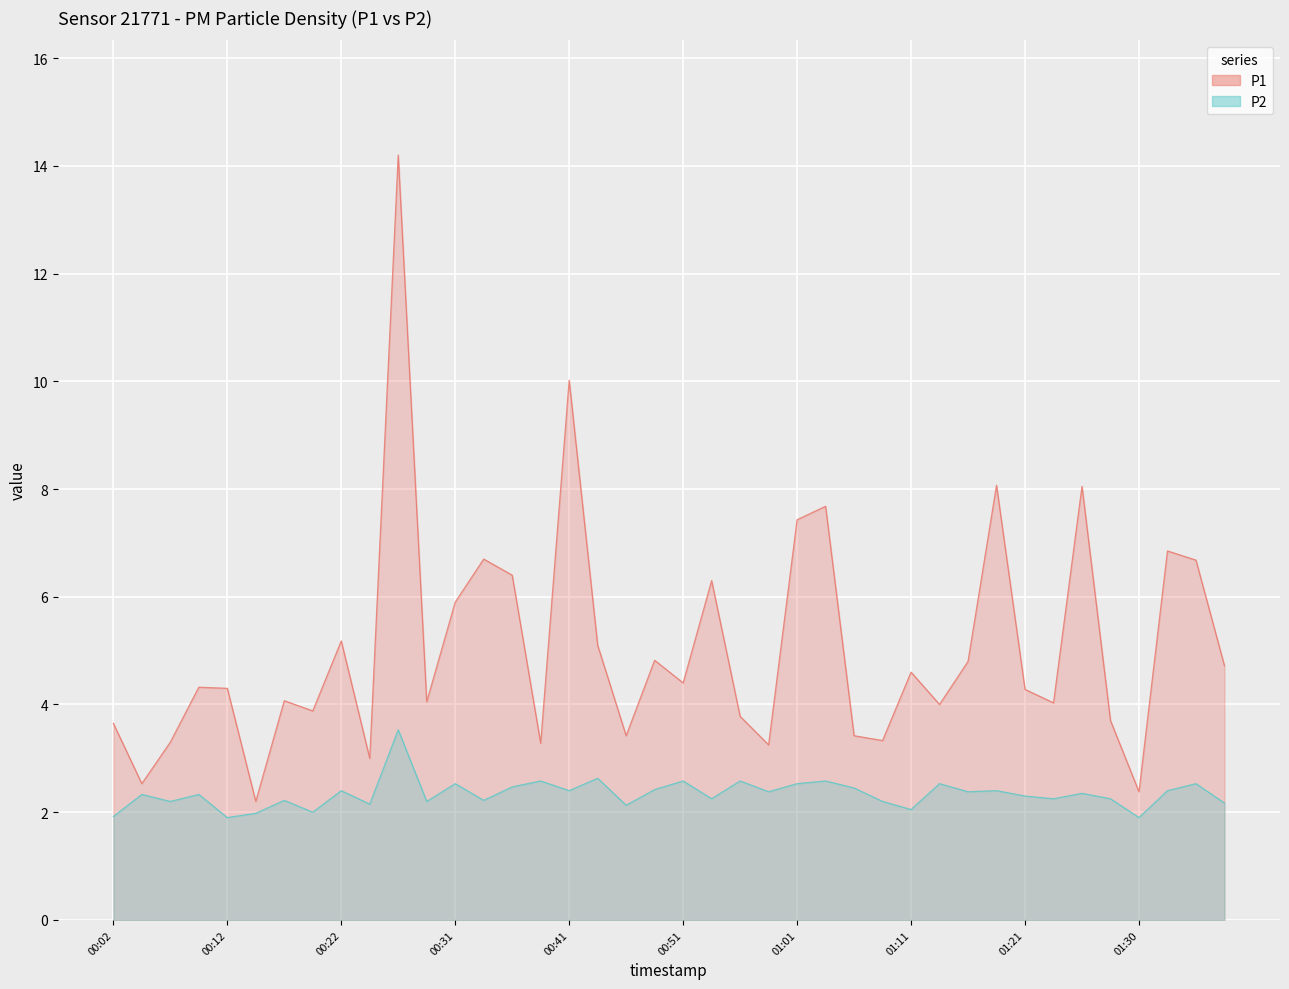

Reading left to right, transcribe all the data shown in this chart.

P1: 3.6	2.5	3.3	4.3	4.3	2.2	4.1	3.9	5.2	3.0	14.2	4.0	5.9	6.7	6.4	3.3	10.0	5.1	3.4	4.8	4.4	6.3	3.8	3.2	7.4	7.7	3.4	3.3	4.6	4.0	4.8	8.1	4.3	4.0	8.1	3.7	2.4	6.8	6.7	4.7
P2: 1.9	2.3	2.2	2.3	1.9	2.0	2.2	2.0	2.4	2.1	3.5	2.2	2.5	2.2	2.5	2.6	2.4	2.6	2.1	2.4	2.6	2.2	2.6	2.4	2.5	2.6	2.5	2.2	2.0	2.5	2.4	2.4	2.3	2.2	2.4	2.2	1.9	2.4	2.5	2.2